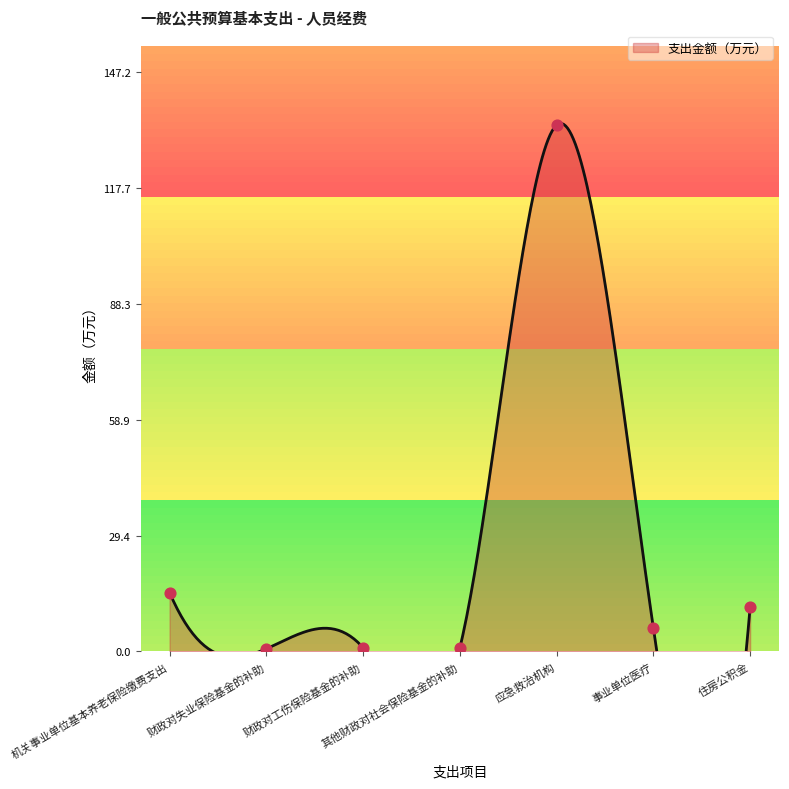

Between 事业单位医疗 and 机关事业单位基本养老保险缴费支出, which is larger?

机关事业单位基本养老保险缴费支出